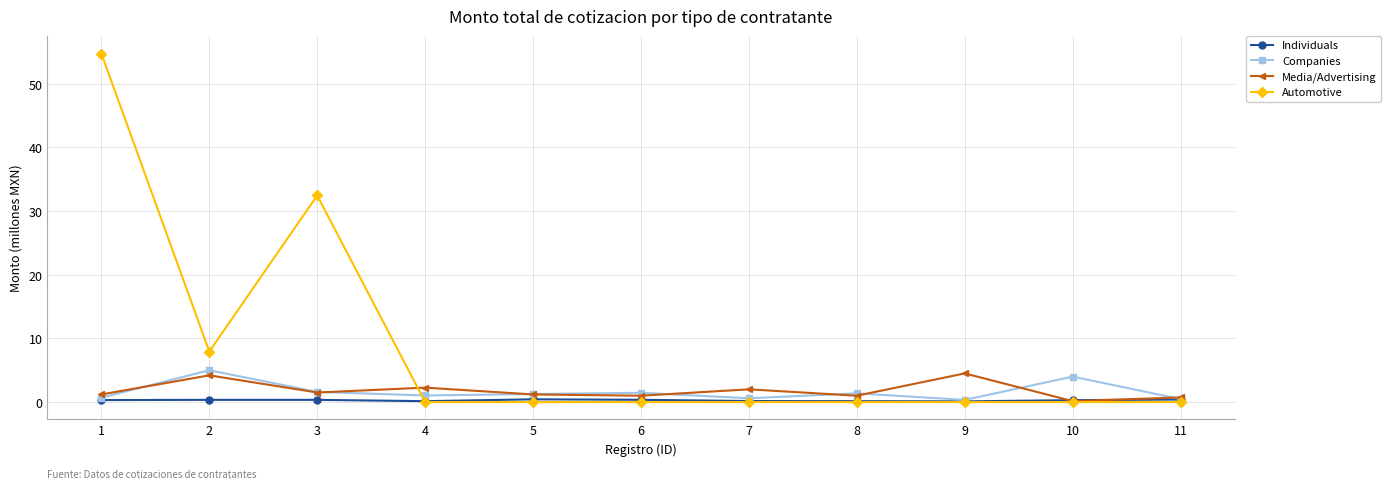

What is the difference between the Companies values at 11 and 7?

0.1